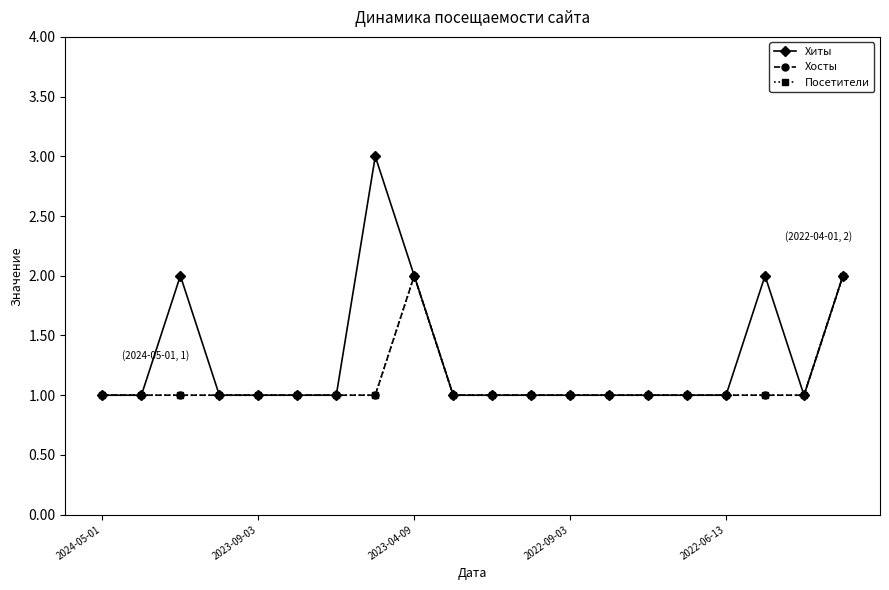

Does the chart have visible grid lines?

No